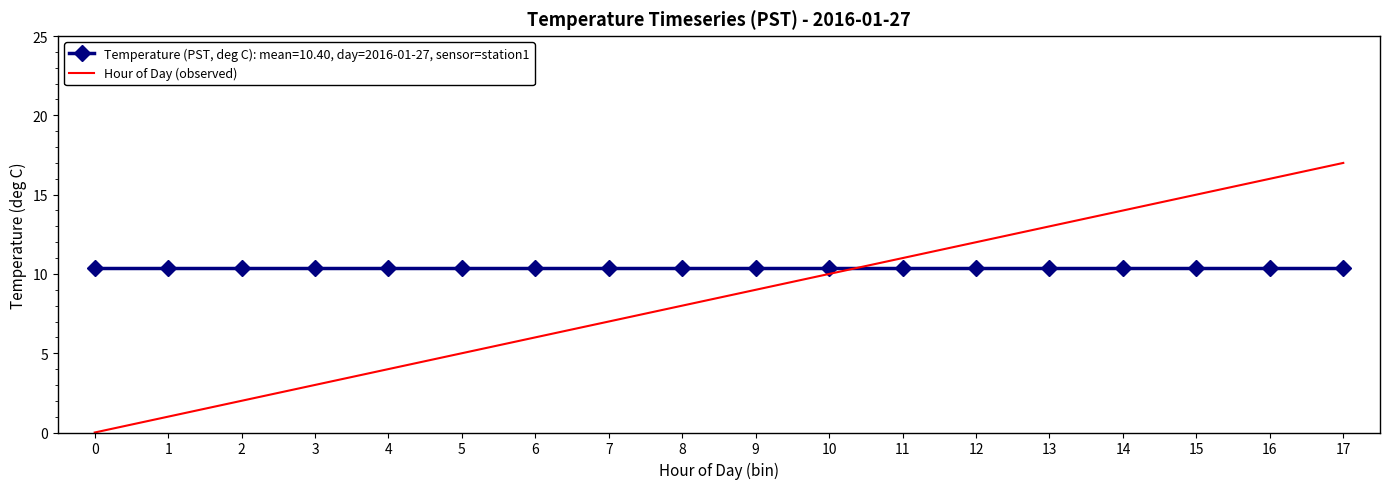

Is the value of Hour of Day (observed) at 15 greater than the value of Temperature (PST, deg C): mean=10.40, day=2016-01-27, sensor=station1 at 4?

Yes